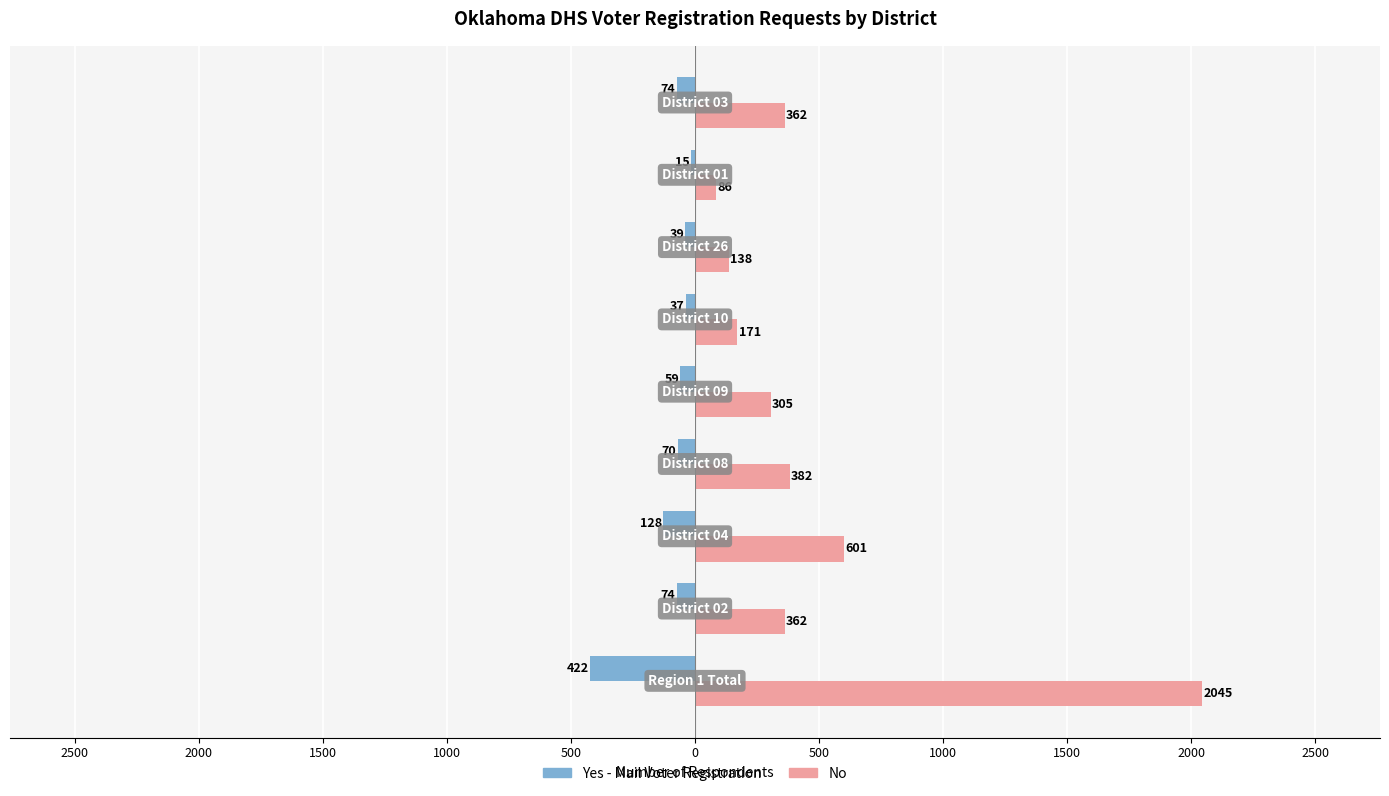

What are all the series names shown in the legend?

Yes - Mail Voter Registration, No